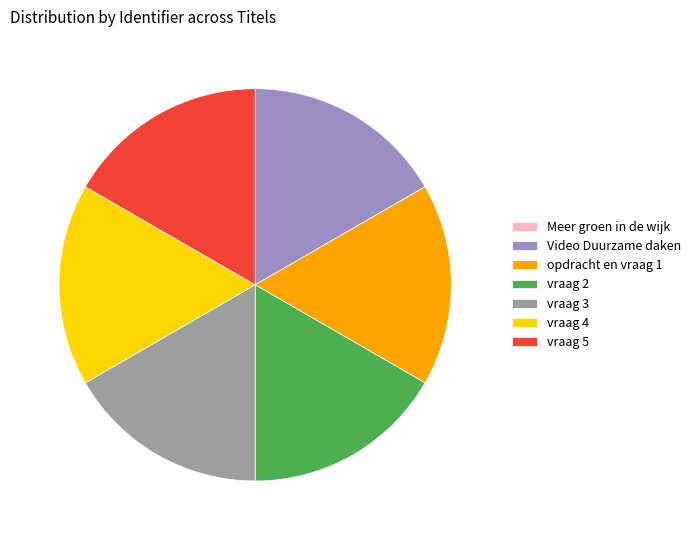

Is it true that opdracht en vraag 1 is 17% of the pie?

True